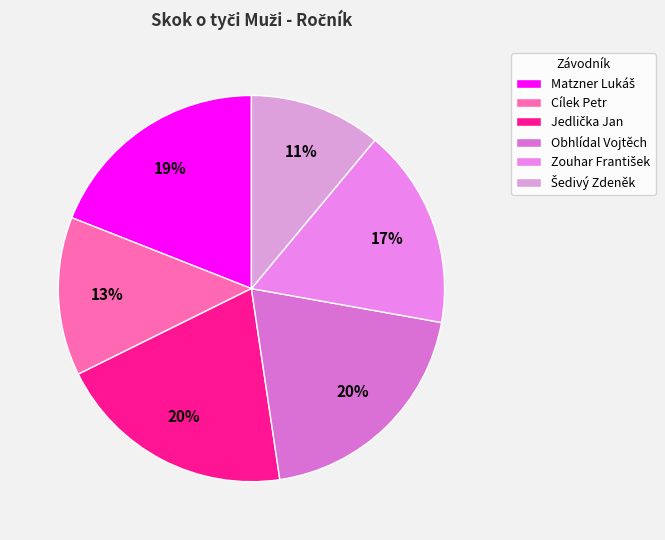

Which category has the biggest portion of the pie?

Jedlička Jan